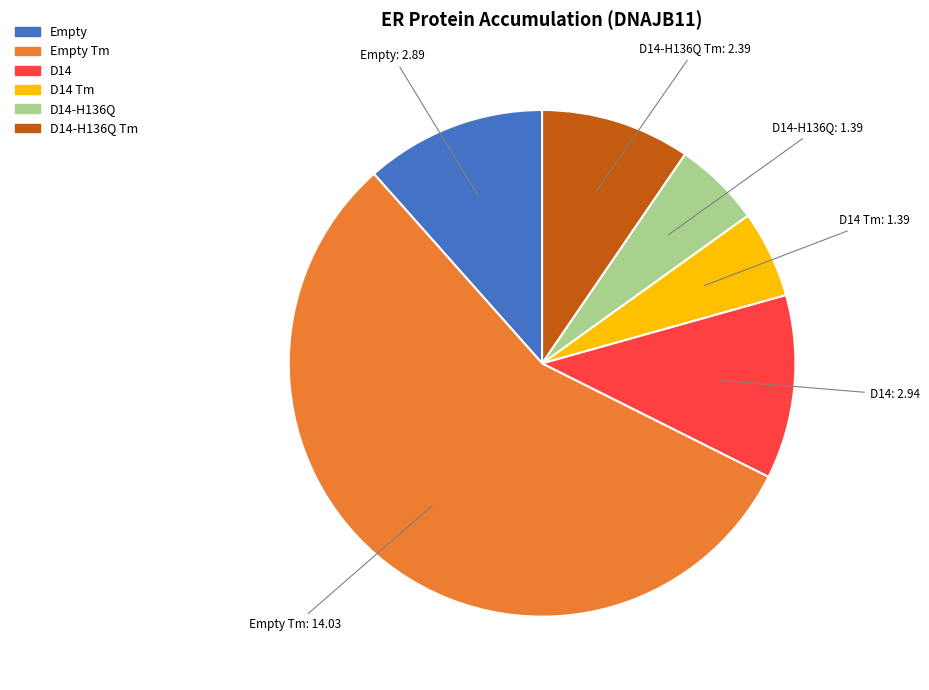

How many slices are in this pie chart?

6